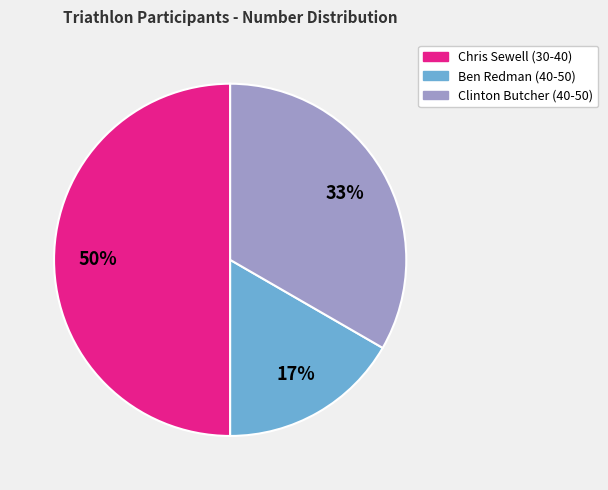

What is the largest slice in the pie chart?

Chris Sewell (30-40)